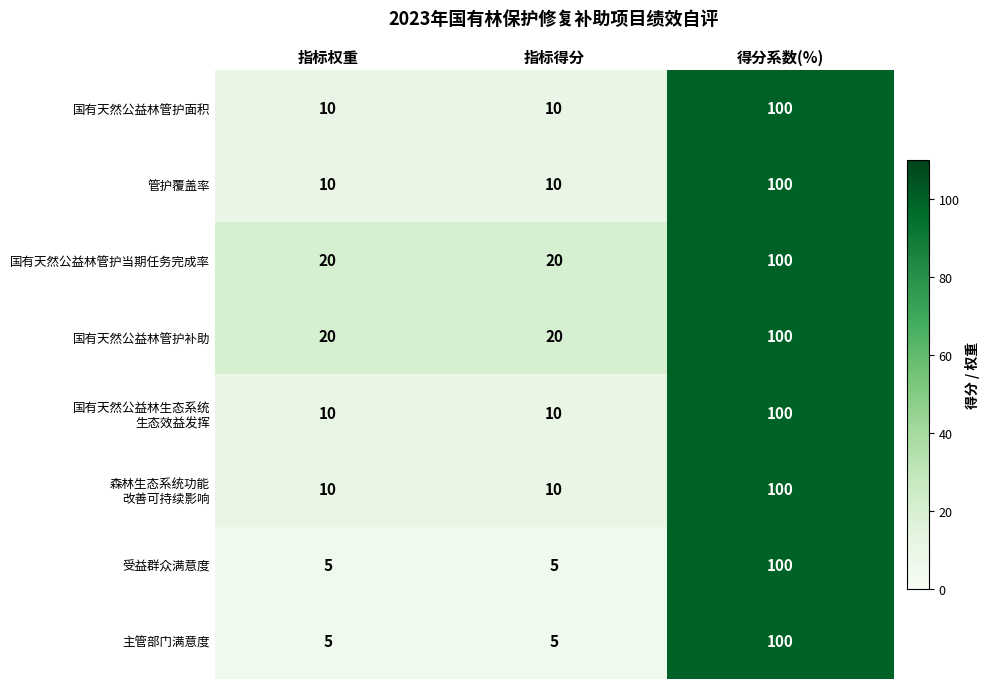

What is the difference between the highest and lowest values at 指标得分?

15